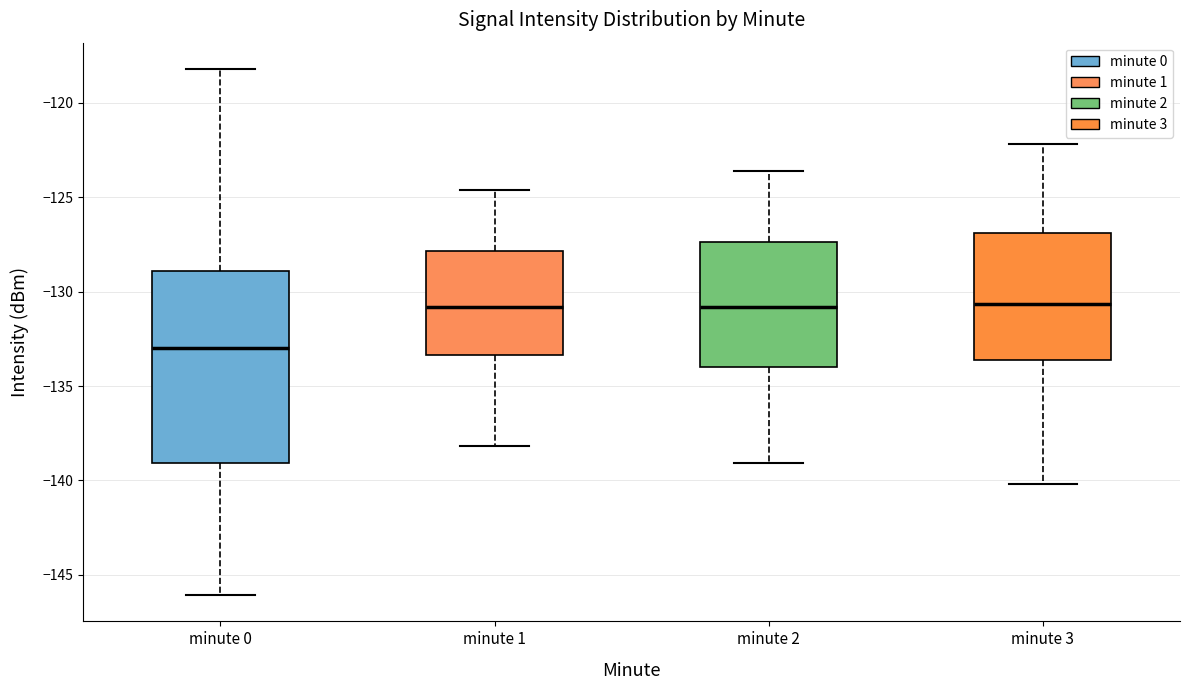

Comparing the boxes themselves (not the whiskers), which one is the tallest?

minute 0